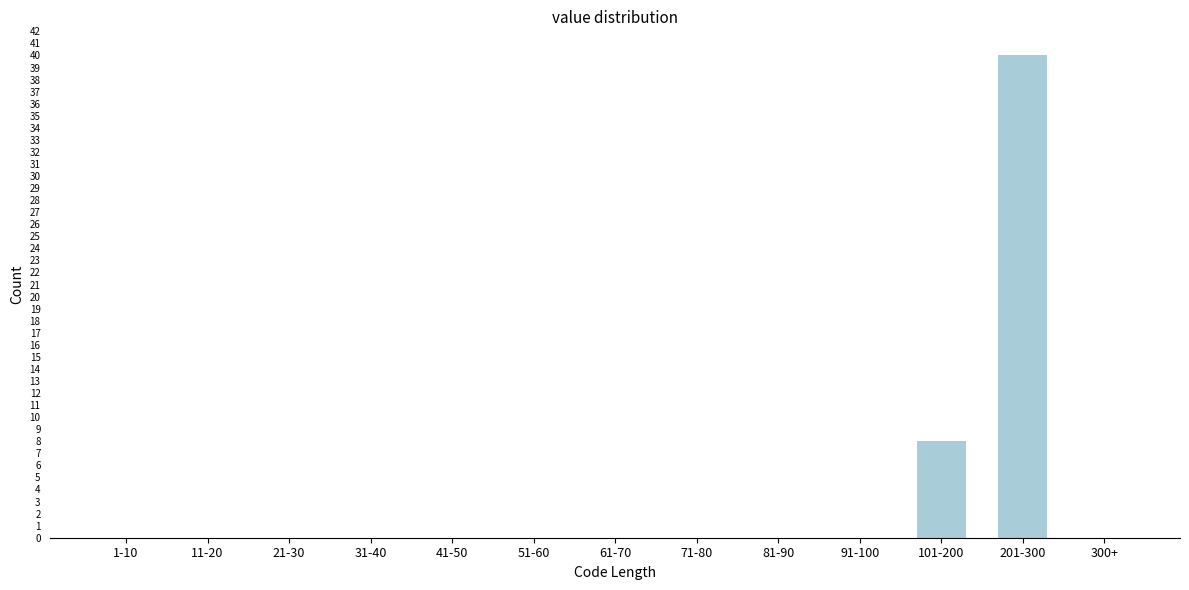

Reading left to right, extract all data points from this chart.

1-10=0	11-20=0	21-30=0	31-40=0	41-50=0	51-60=0	61-70=0	71-80=0	81-90=0	91-100=0	101-200=8	201-300=40	300+=0